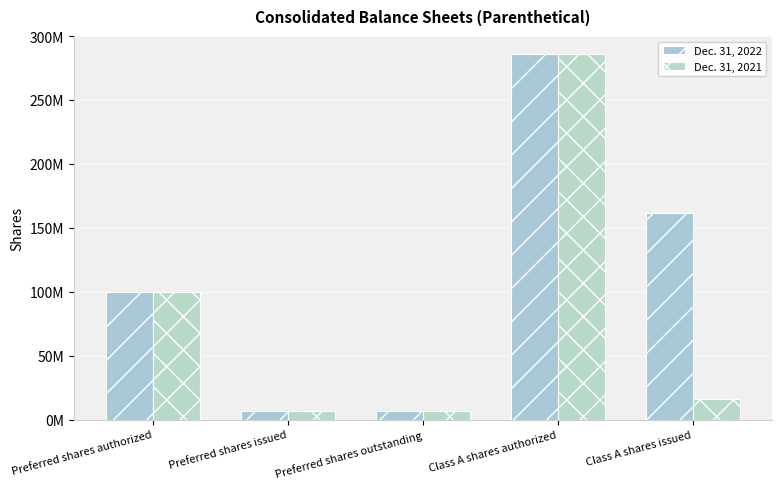

What is the difference between the second highest and second lowest values in the Dec. 31, 2021 series?

93248177